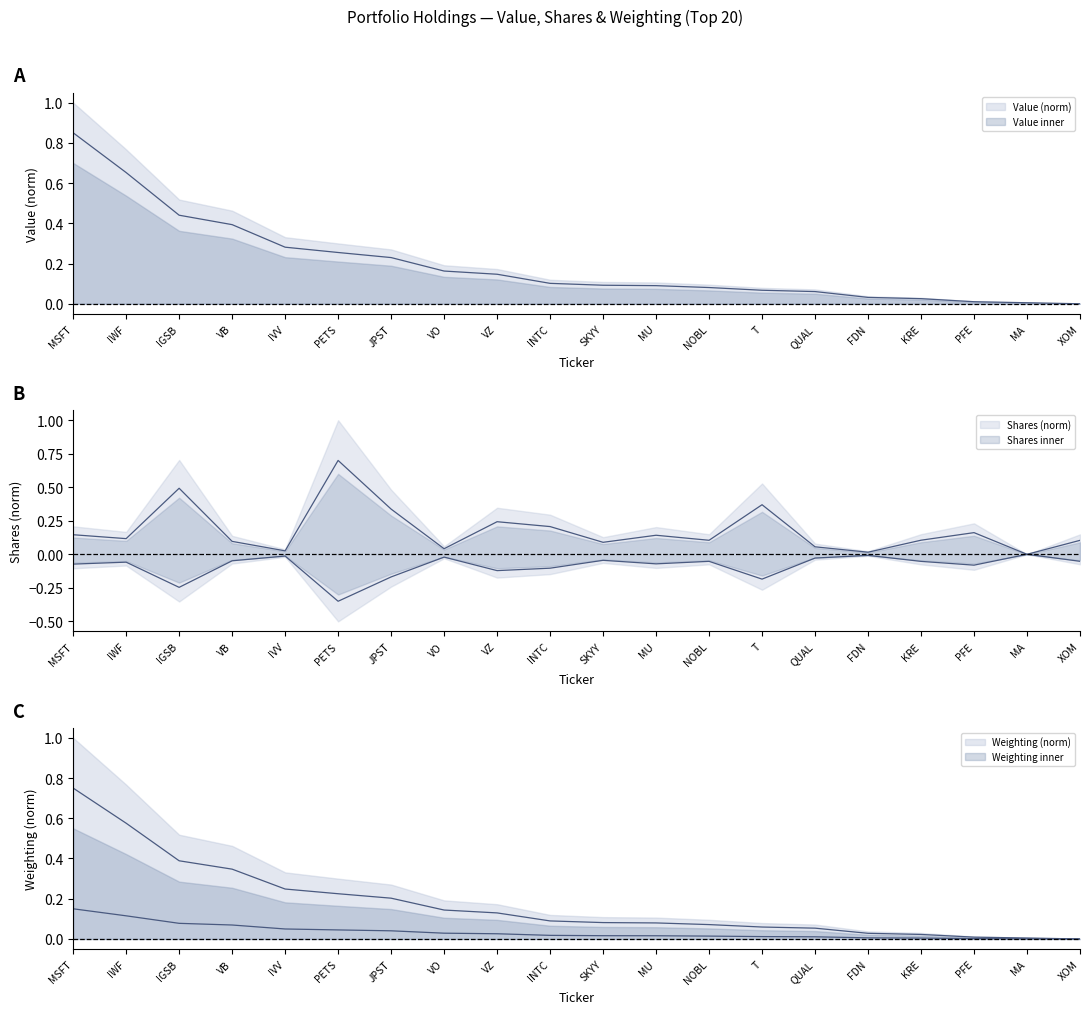

What is the difference between the maximum and minimum values in the Value (thousands) series?

0.8